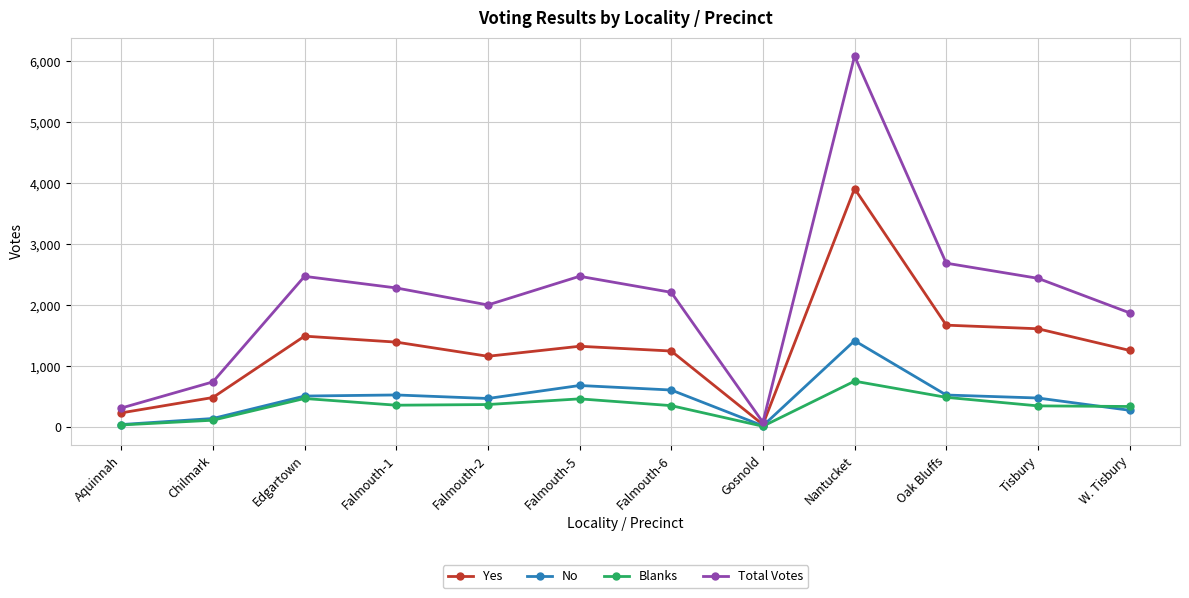

Which series has the largest total across all categories?

Total Votes